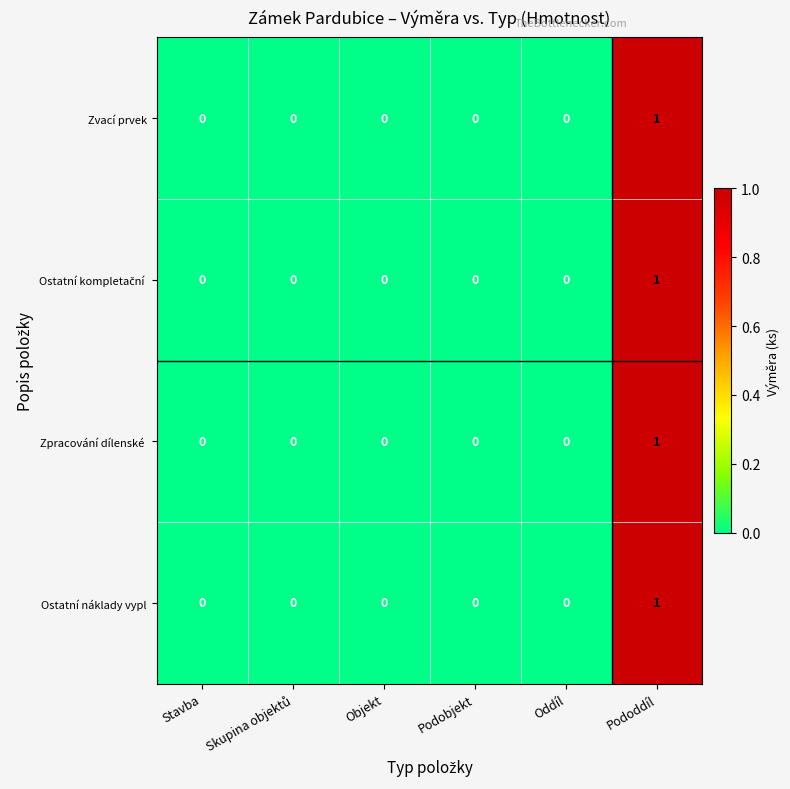

Which category has the highest value across all series?

Pododdíl